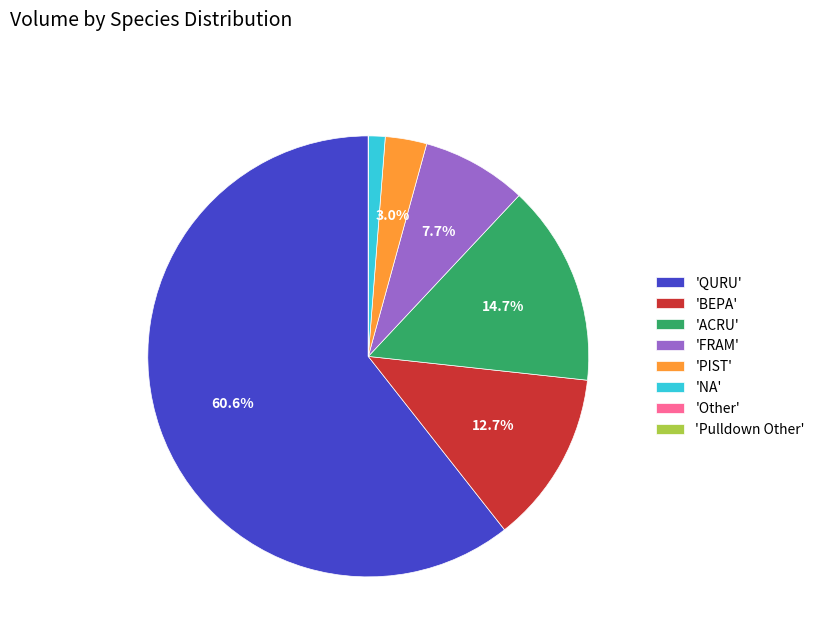

What percentage is NOT represented by 'ACRU'?

85.3%